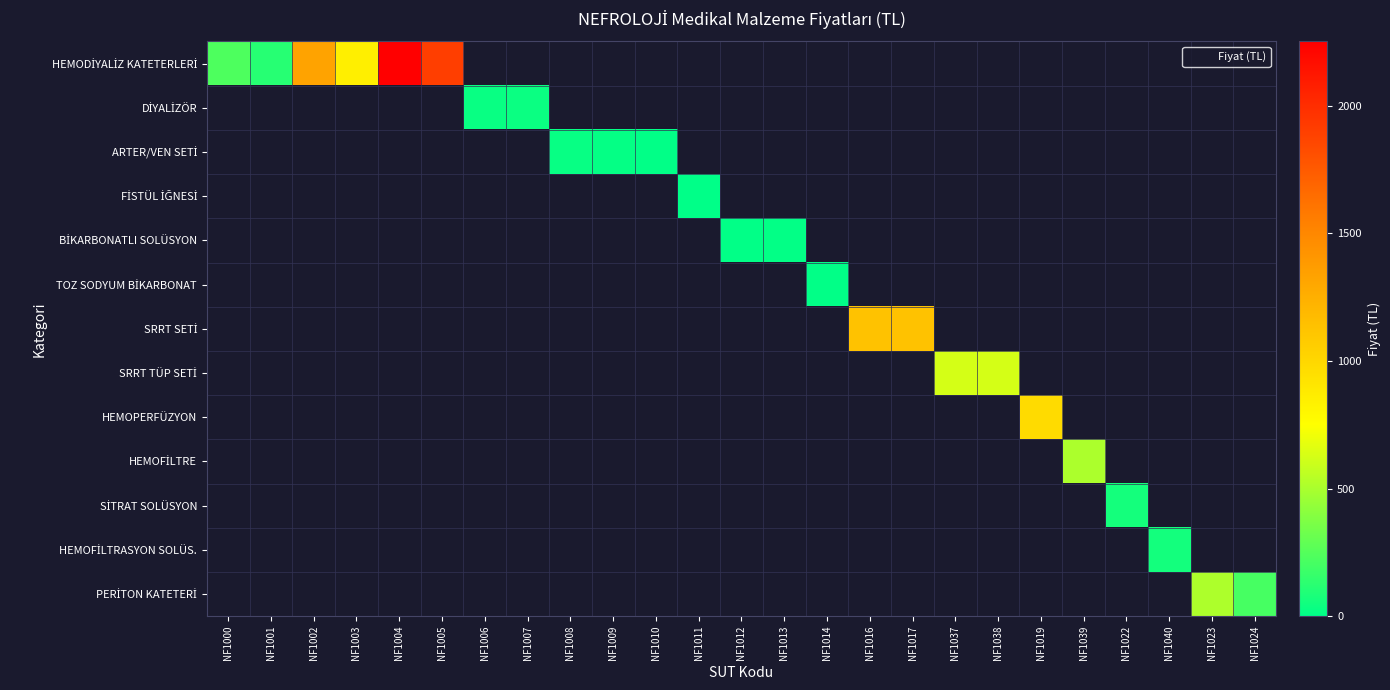

What is the smallest value displayed?

1.0